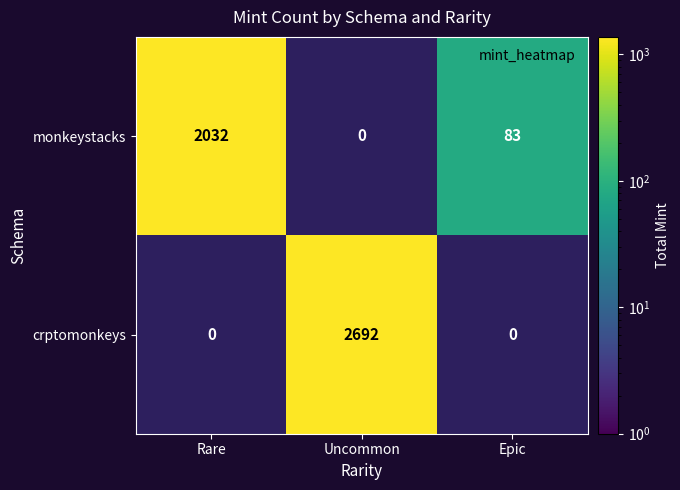

What is the difference between the maximum and minimum values in the crptomonkeys series?

2692